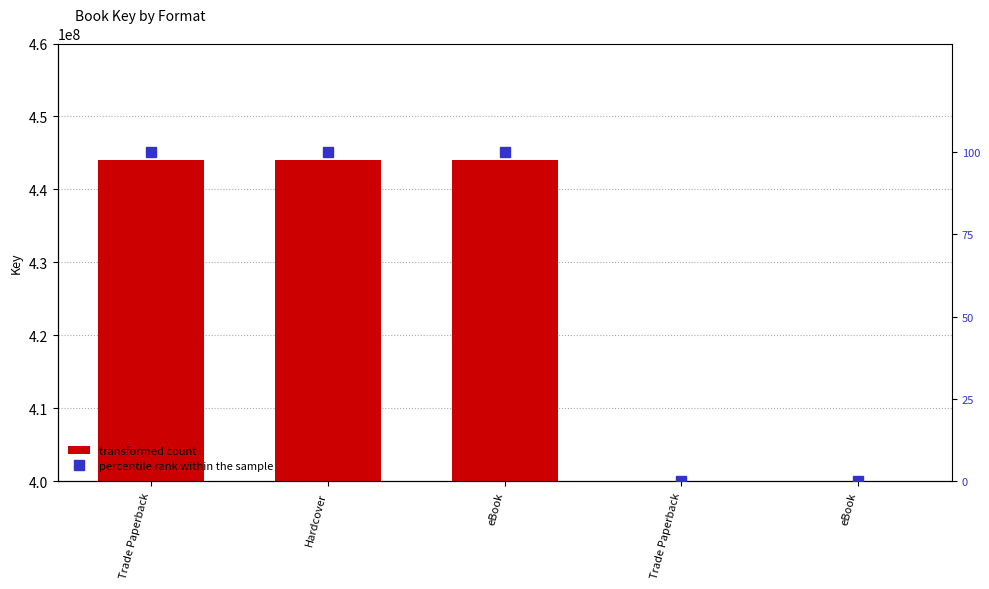

Reading left to right, transcribe all the data shown in this chart.

Key (transformed count): Trade Paperback=444063551	Hardcover=444063551	eBook=444063551	Trade Paperback=42880464	eBook=42880464
percentile rank within the sample: Trade Paperback=100	Hardcover=100	eBook=100	Trade Paperback=0	eBook=0